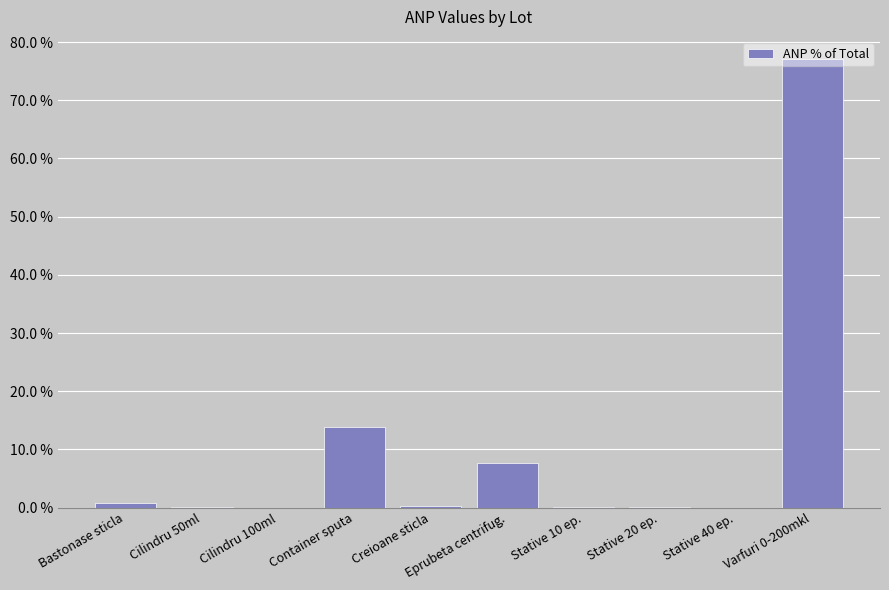

What is the sum of all values?

100.0